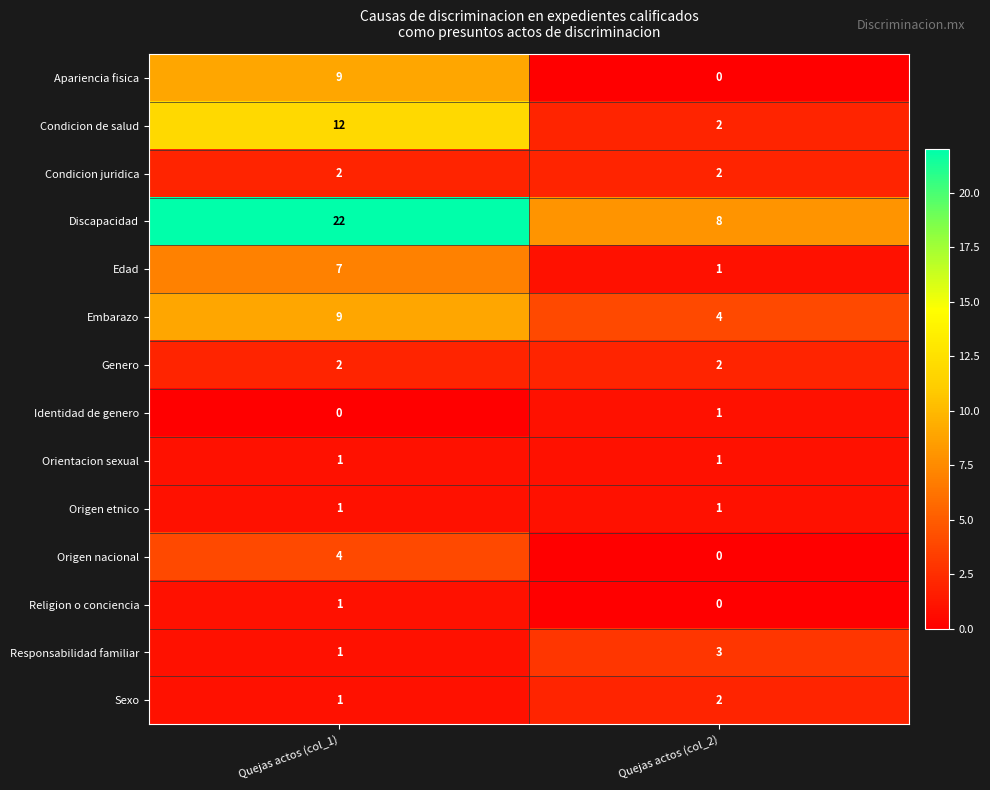

Which category has the highest value across all series?

Quejas actos (col_1)